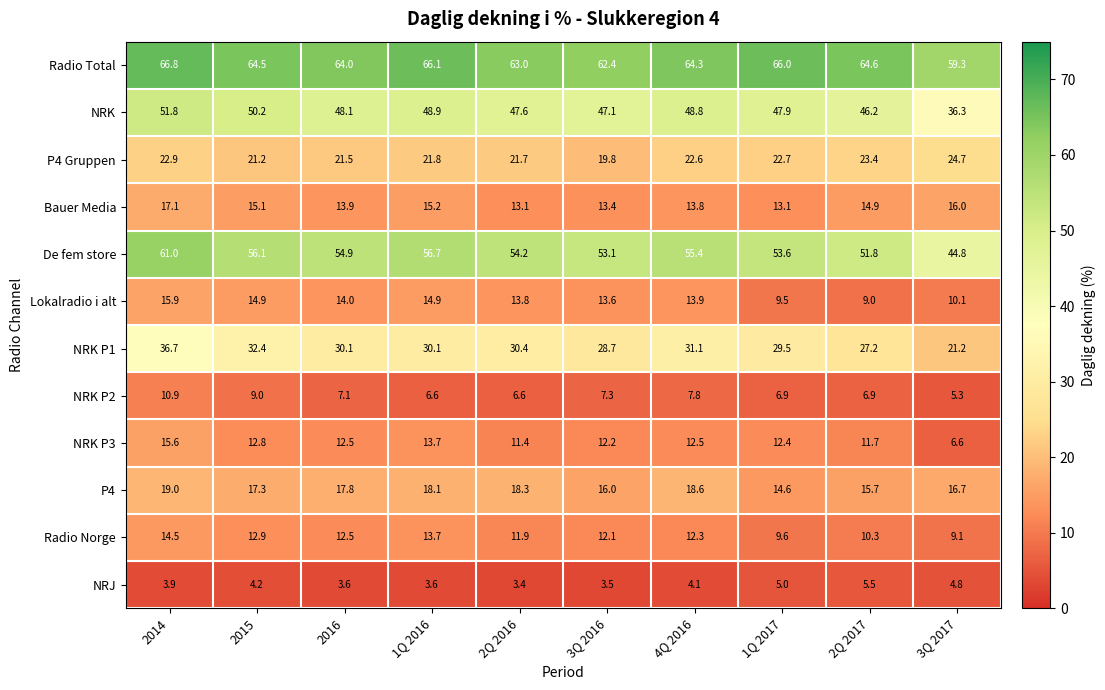

What is the minimum value shown in the chart?

3.4